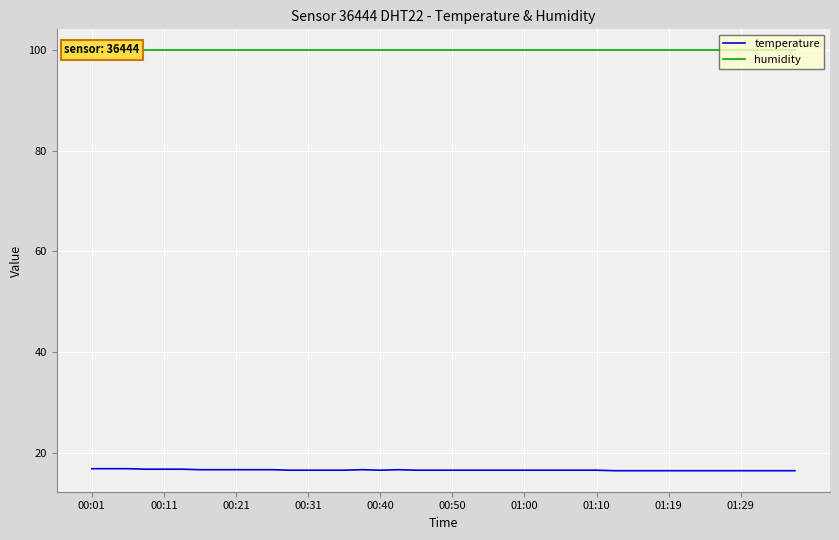

What is the minimum value for humidity?

99.9